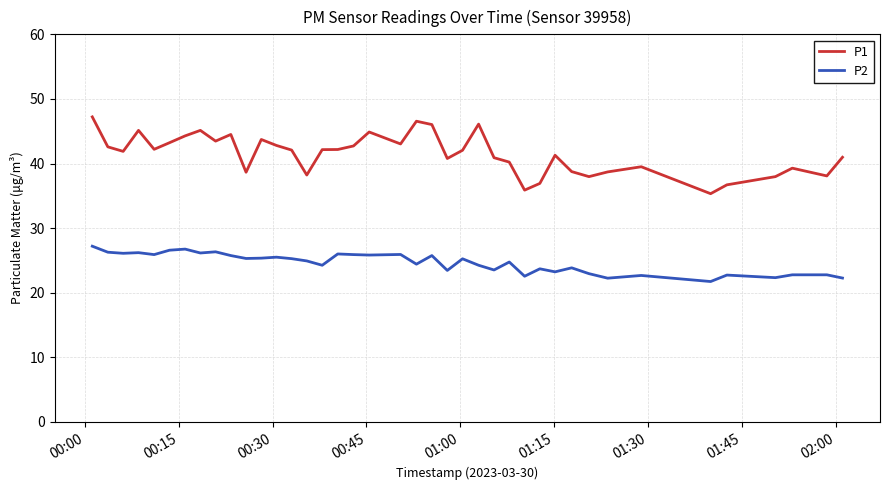

What is the lowest value of the P2 series?

21.7